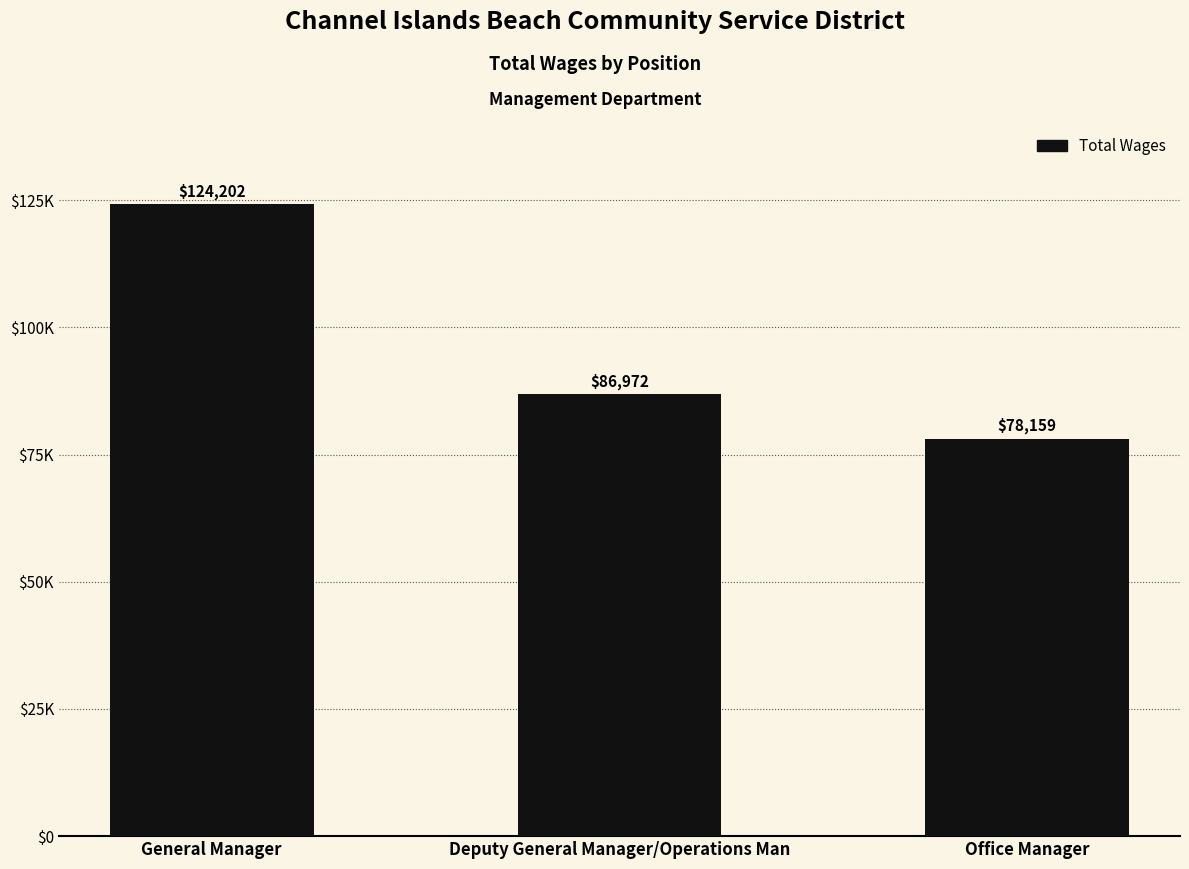

How many series are shown in this chart?

1